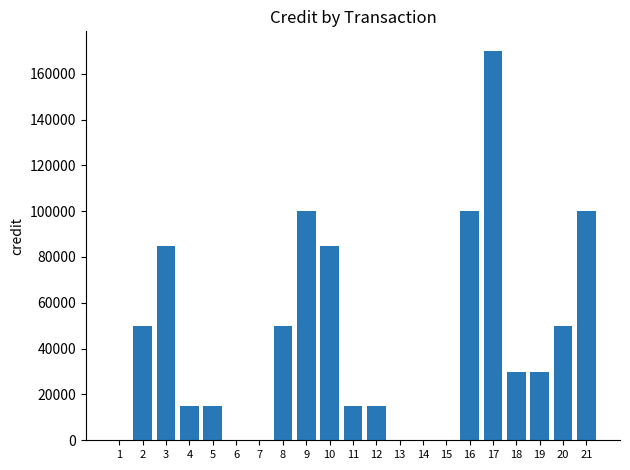

What is the maximum value shown in the chart?

170000